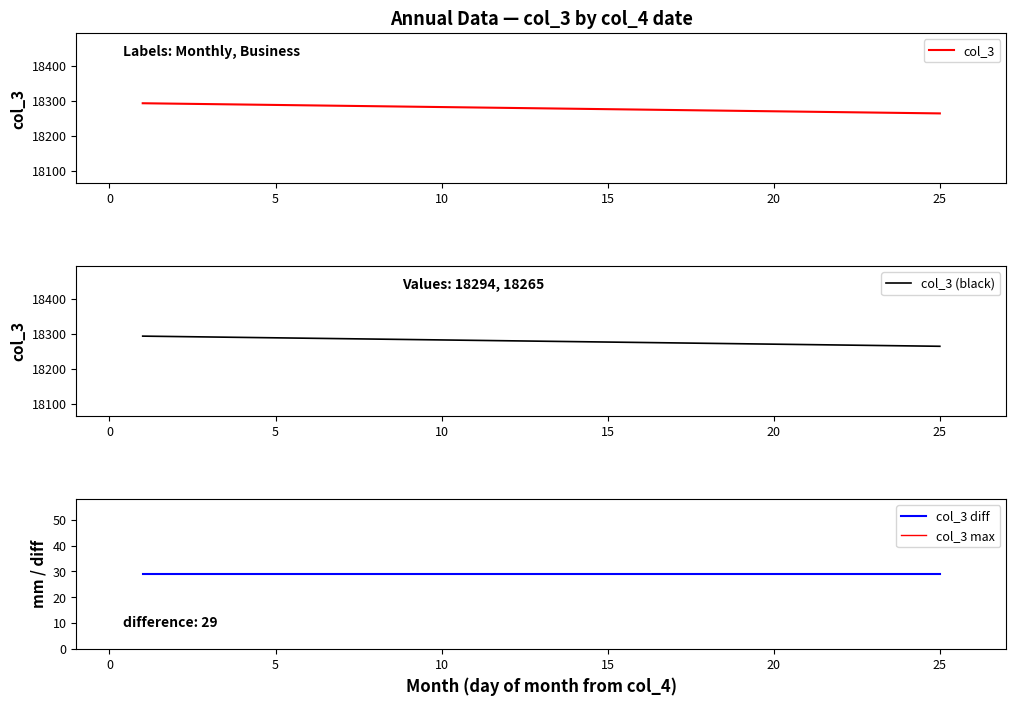

What is the smallest value displayed?

29